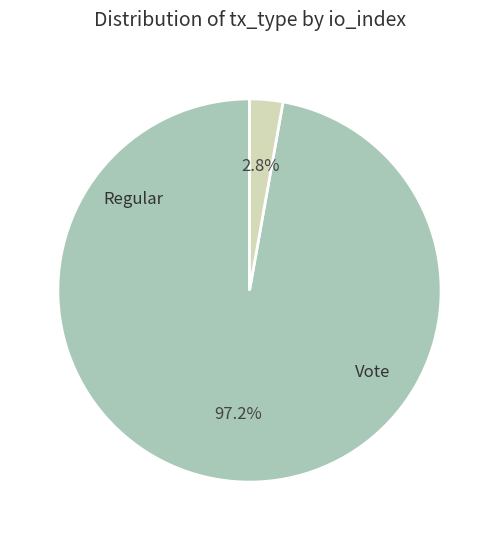

Do Regular and Vote together represent more than half of the pie?

Yes